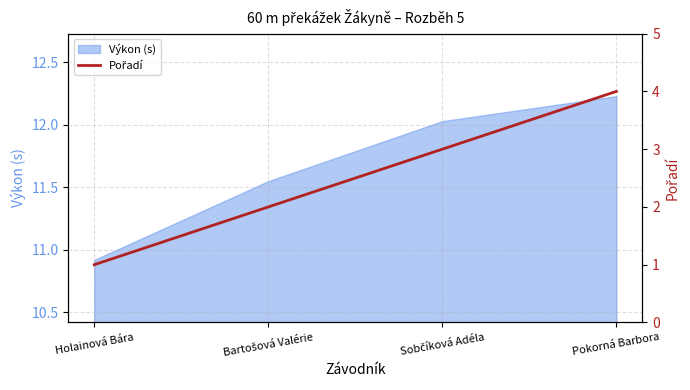

How many data points are above 3?

1